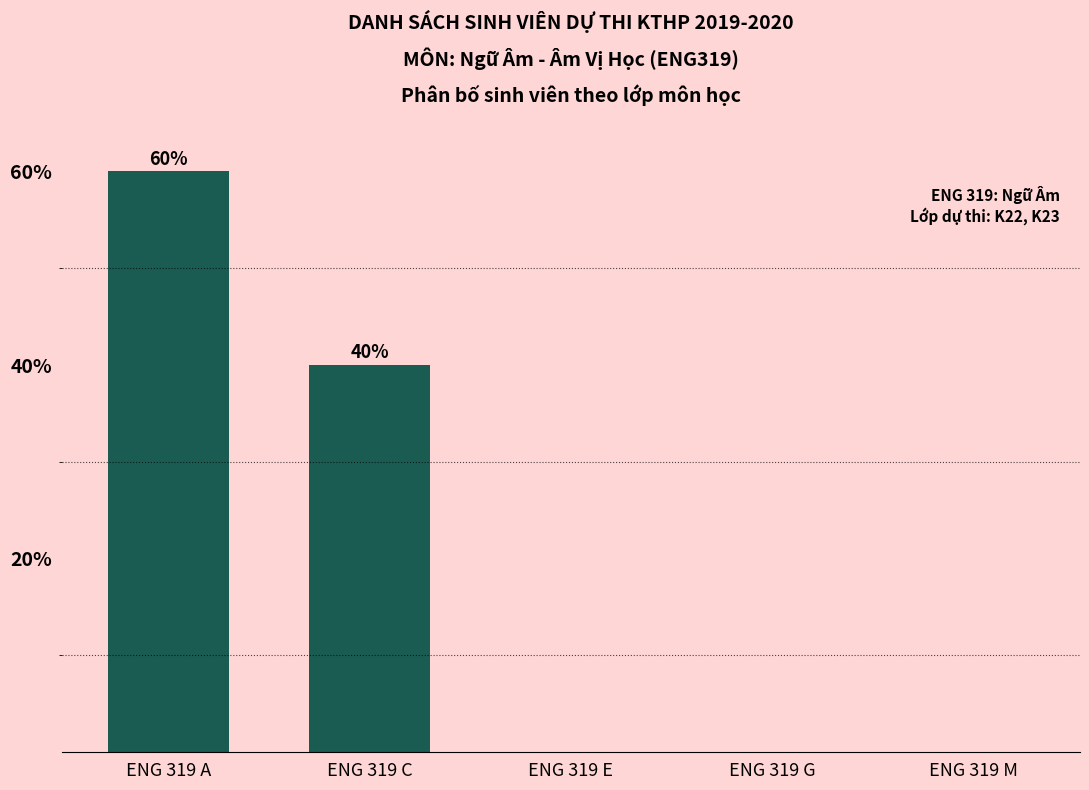

What is the sum of the values at ENG 319 M and ENG 319 C?

40